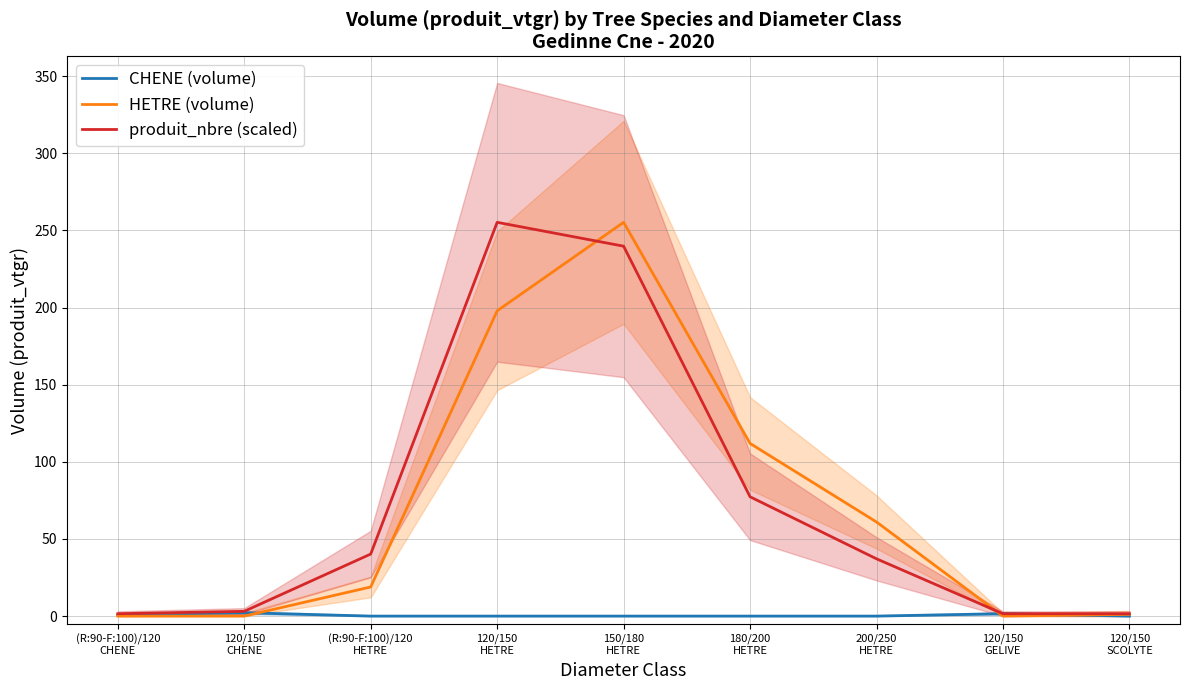

Which series has the widest spread of values?

HETRE (volume)